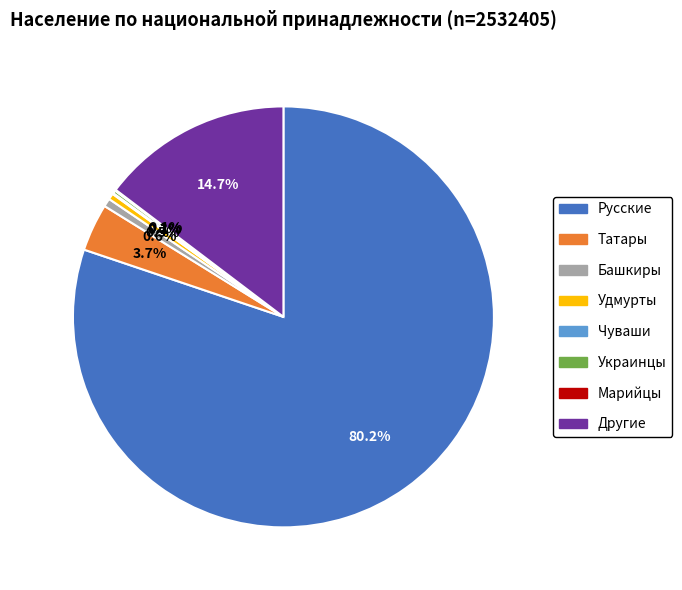

Does any single category account for the majority?

Yes